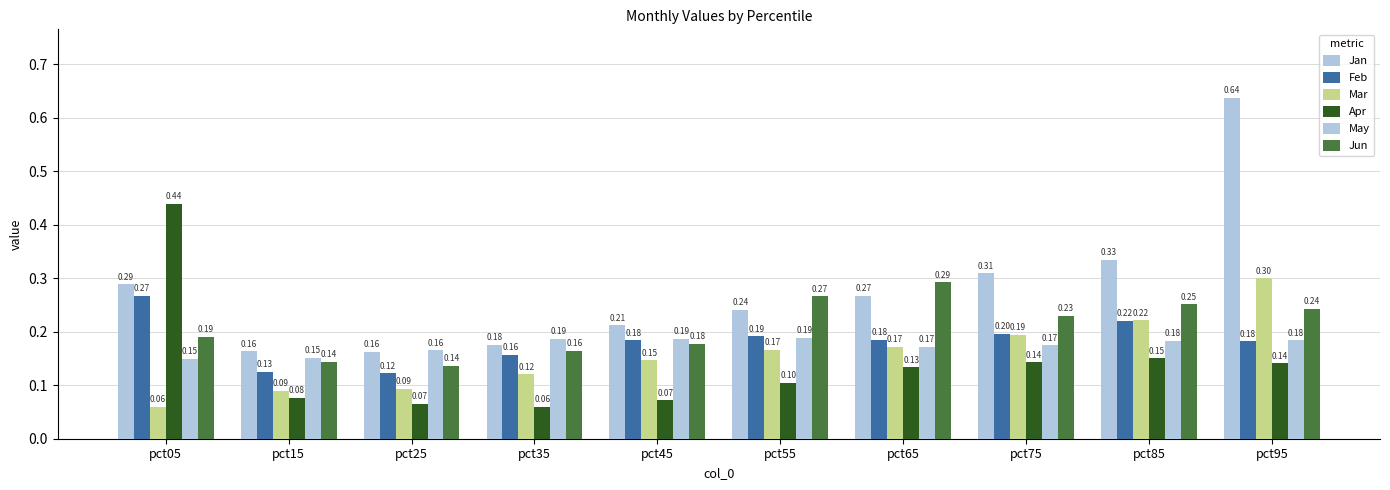

What is the total value across all series at pct45?

1.0